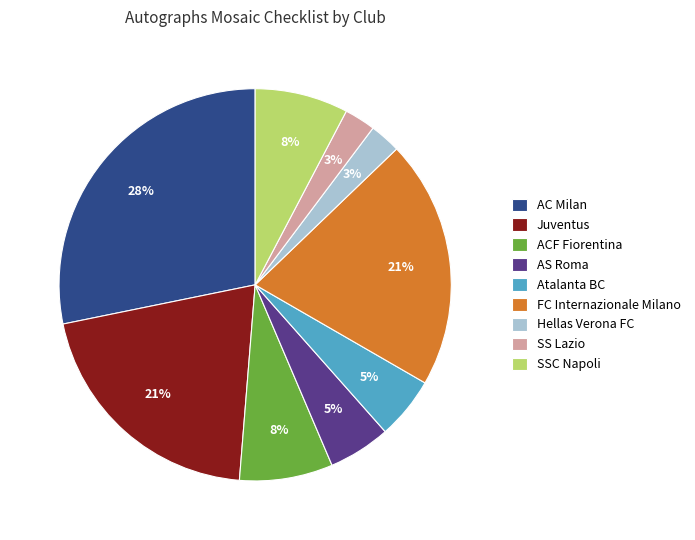

Do FC Internazionale Milano and Hellas Verona FC together represent more than half of the pie?

No